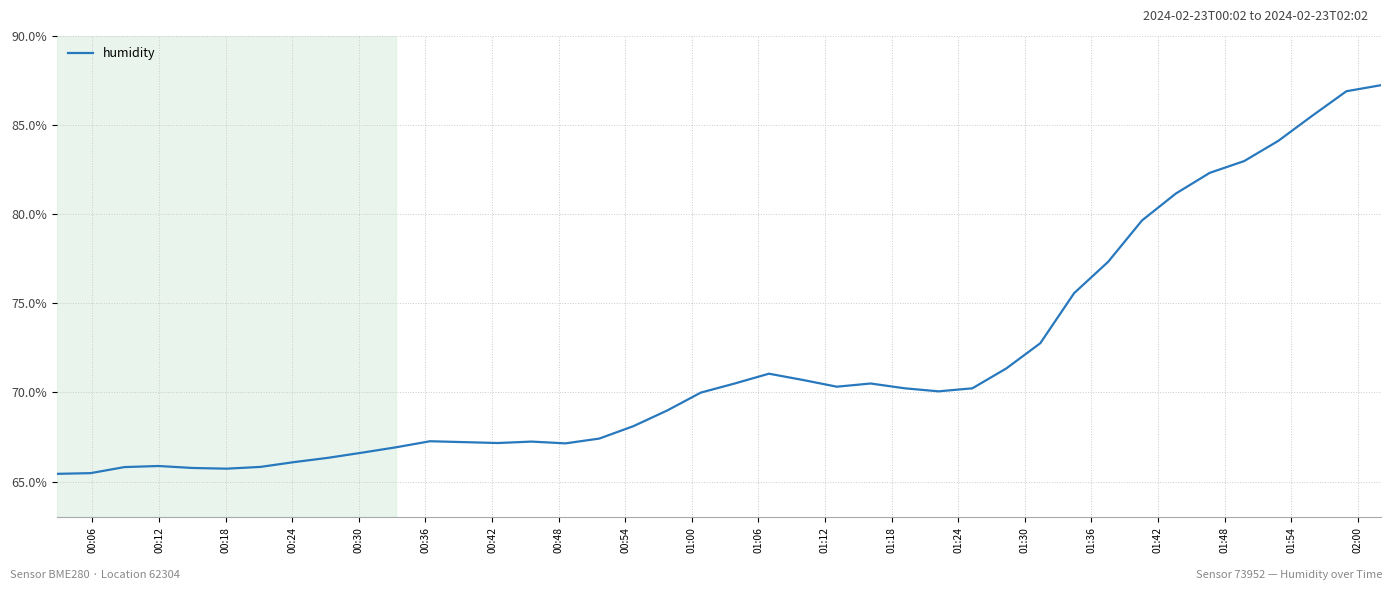

What is the greatest value displayed?

87.2